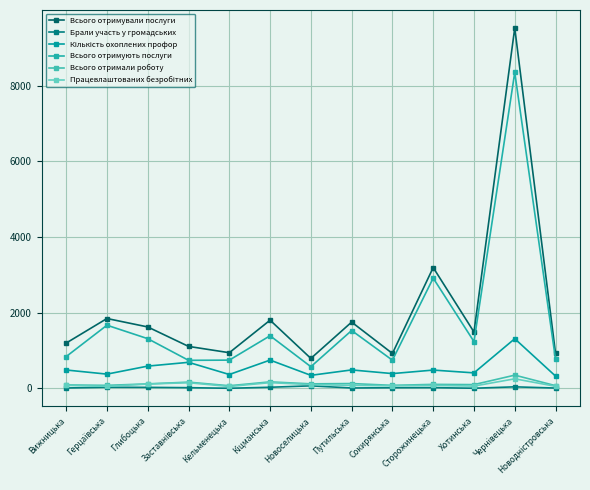

What is the label of the 6th point from the right?

Путильська